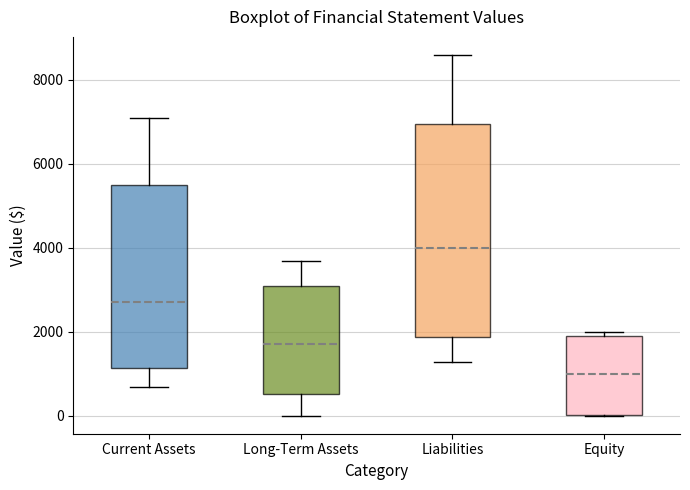

Where is the lower edge of the box for Current Assets on the y-axis? The values are not printed on the chart, so give them approximately, as read against the axis.

1200